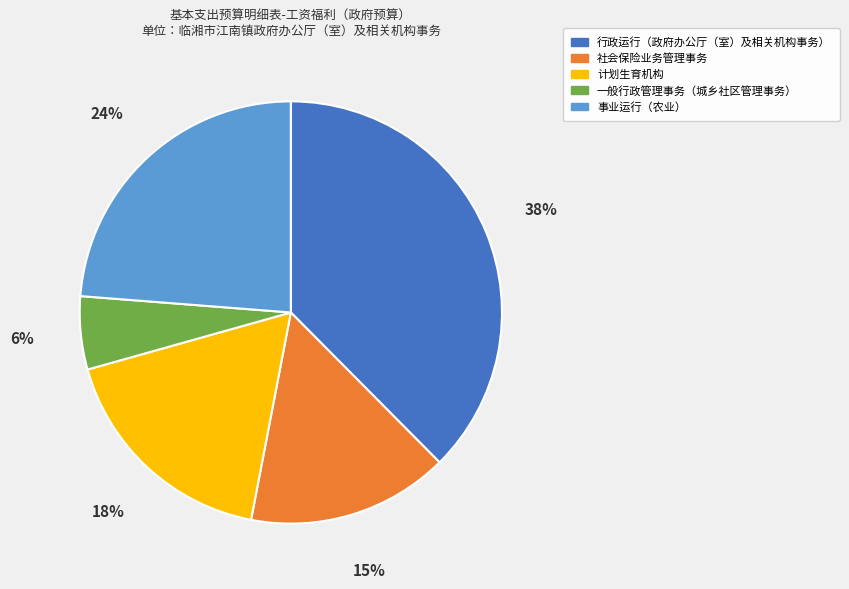

Is 行政运行（政府办公厅（室）及相关机构事务） the majority of the pie?

No